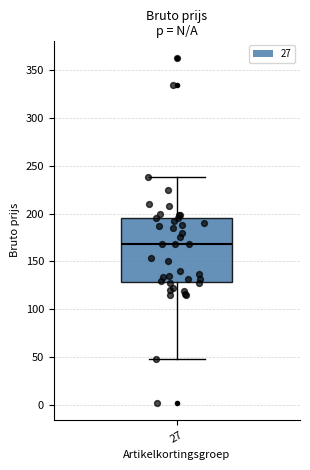

Where is the lower edge of the box at x = 27 on the y-axis? The values are not printed on the chart, so give them approximately, as read against the axis.

130